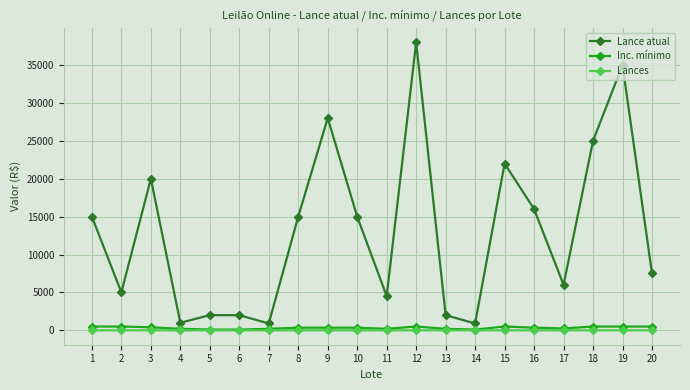

How many distinct data groups are displayed?

3